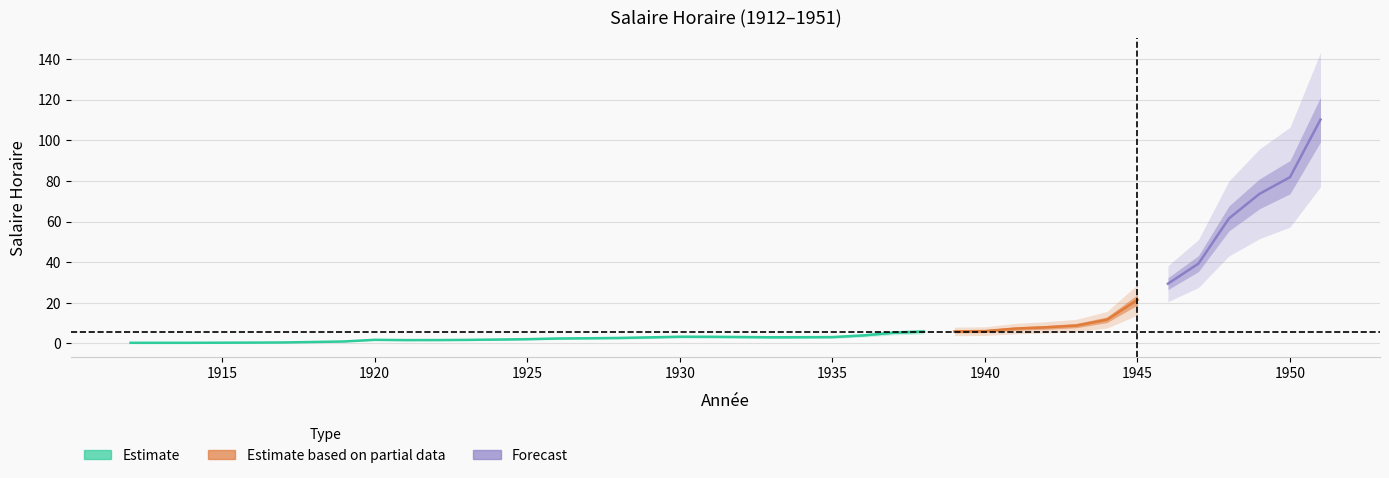

What is the greatest value displayed?

110.2